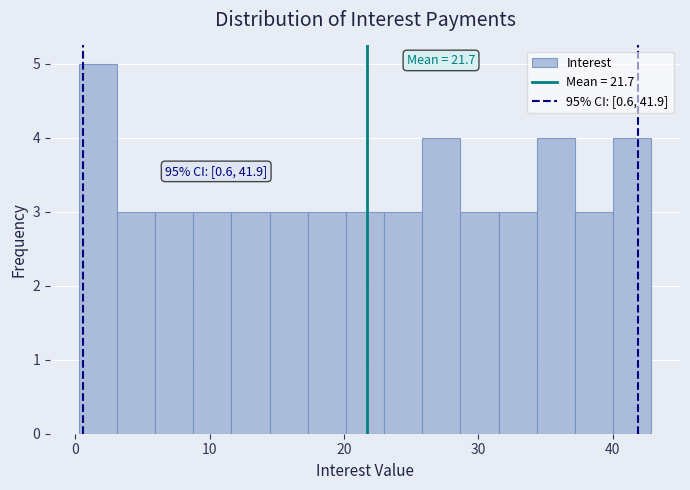

Around what value on the x-axis is the tallest bar? Give the approximate position of its centre, as read against the axis.

2